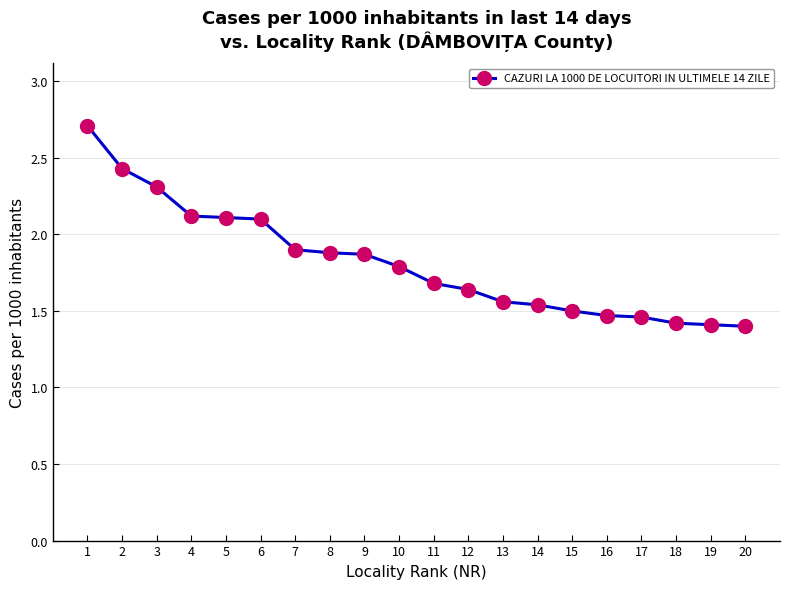

What is the difference between the maximum and minimum values?

1.3